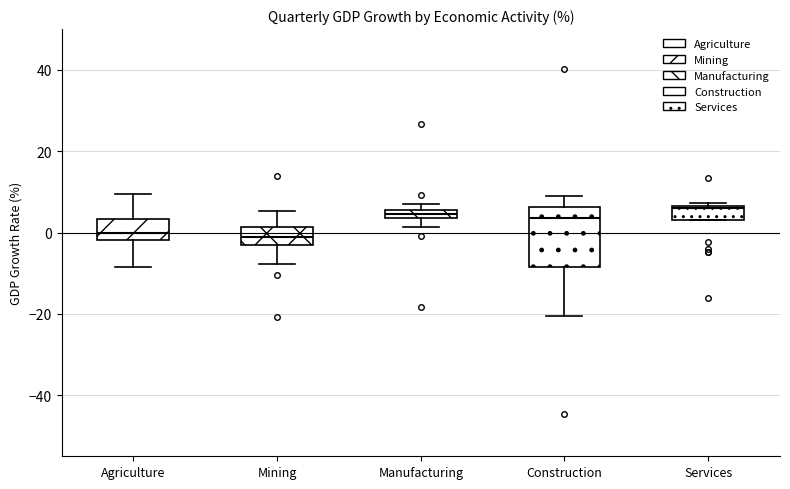

Which box is the tallest, from its lower edge to its upper edge?

Construction